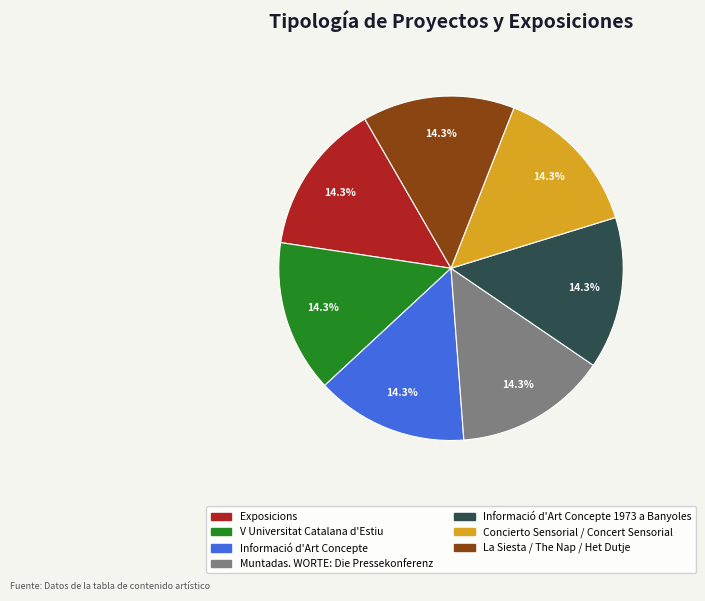

To the nearest percent, what is the difference between the largest and smallest slice percentages?

0%